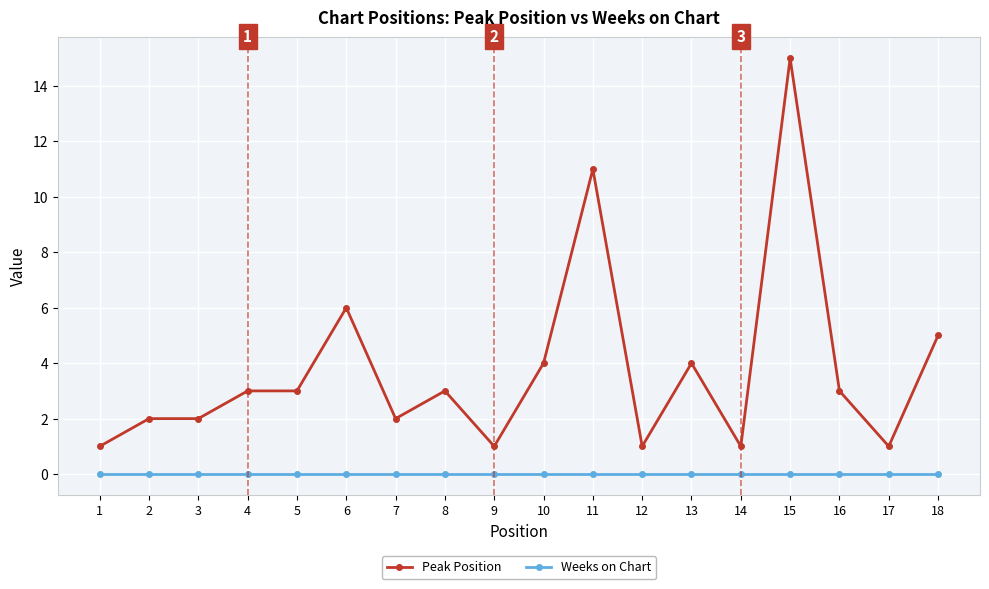

The value of Weeks on Chart at 2 is 0. True or false?

True